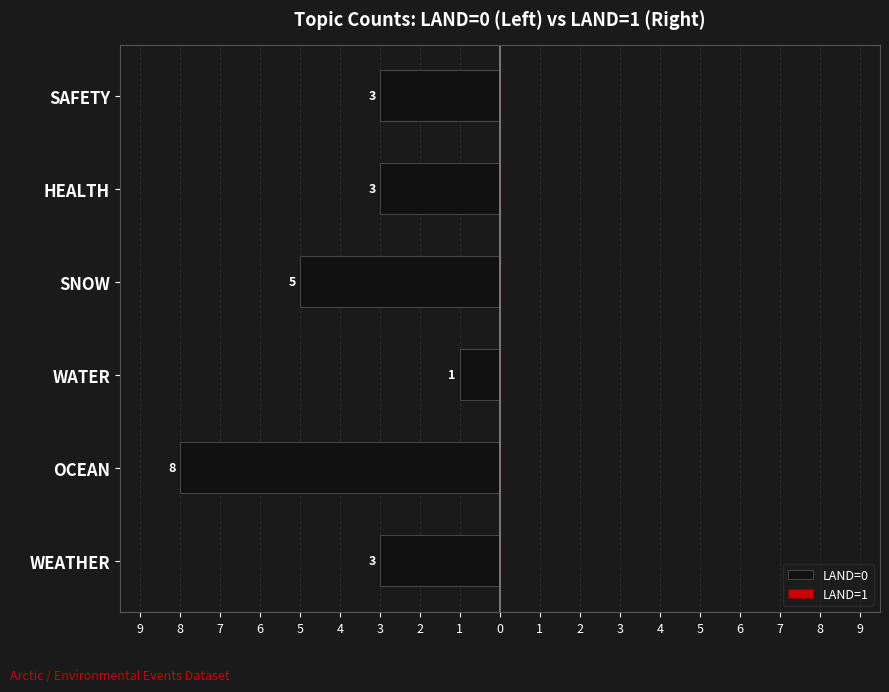

Are the bars horizontal?

Yes